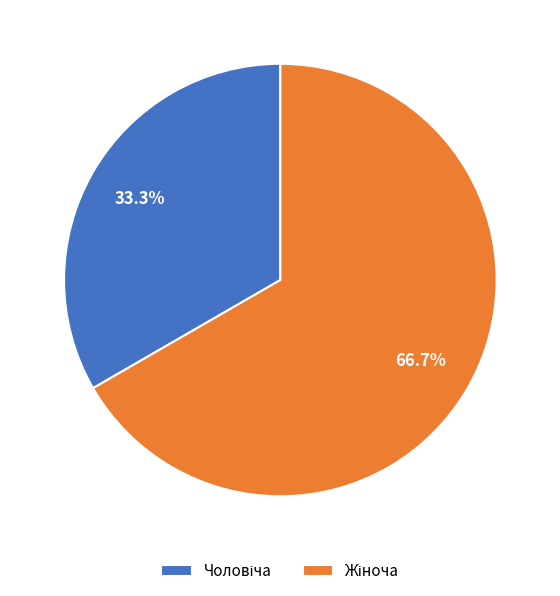

Is there any slice that represents more than half of the pie?

Yes